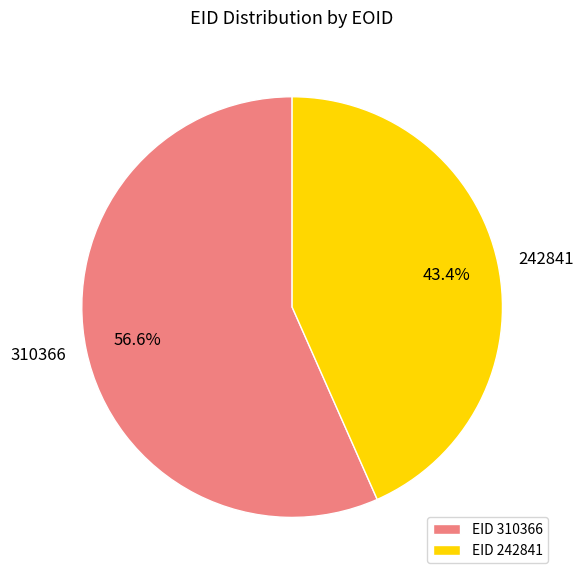

To the nearest percent, what portion does 310366 represent?

57%